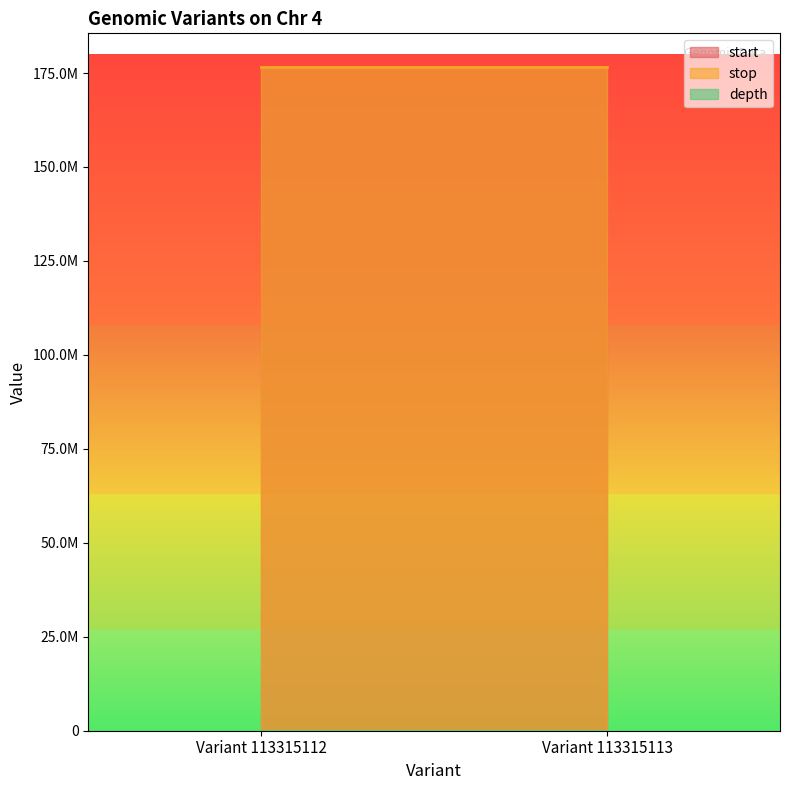

Reading left to right, extract all data points from this chart.

start: Variant 113315112=176718423	Variant 113315113=176718590
stop: Variant 113315112=176718424	Variant 113315113=176718591
depth: Variant 113315112=10	Variant 113315113=4